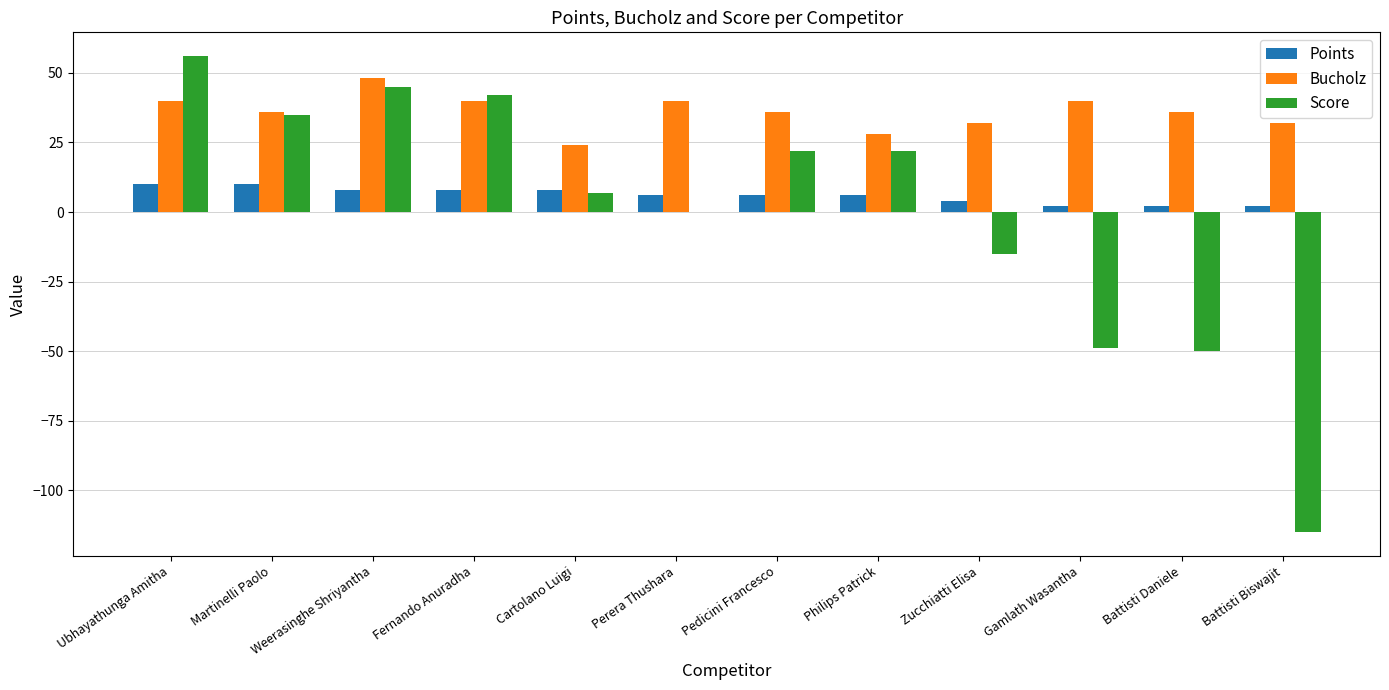

True or false: Score has a value of -50 at Battisti Daniele.

True